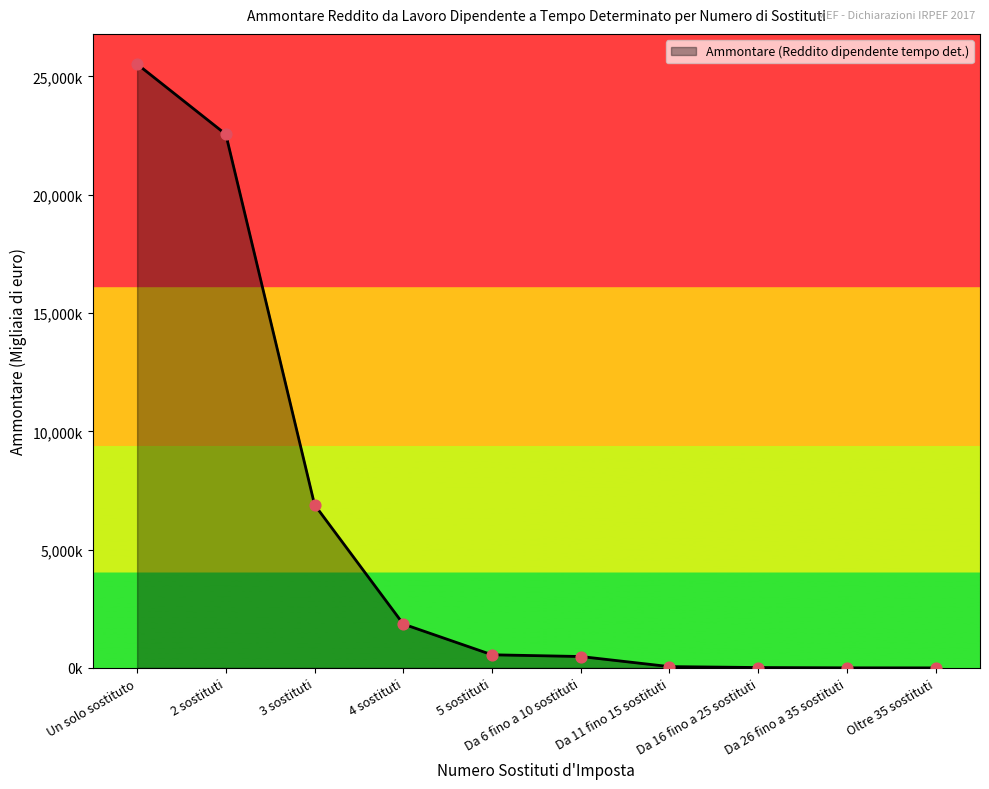

Between 4 sostituti and Da 26 fino a 35 sostituti, which is larger?

4 sostituti